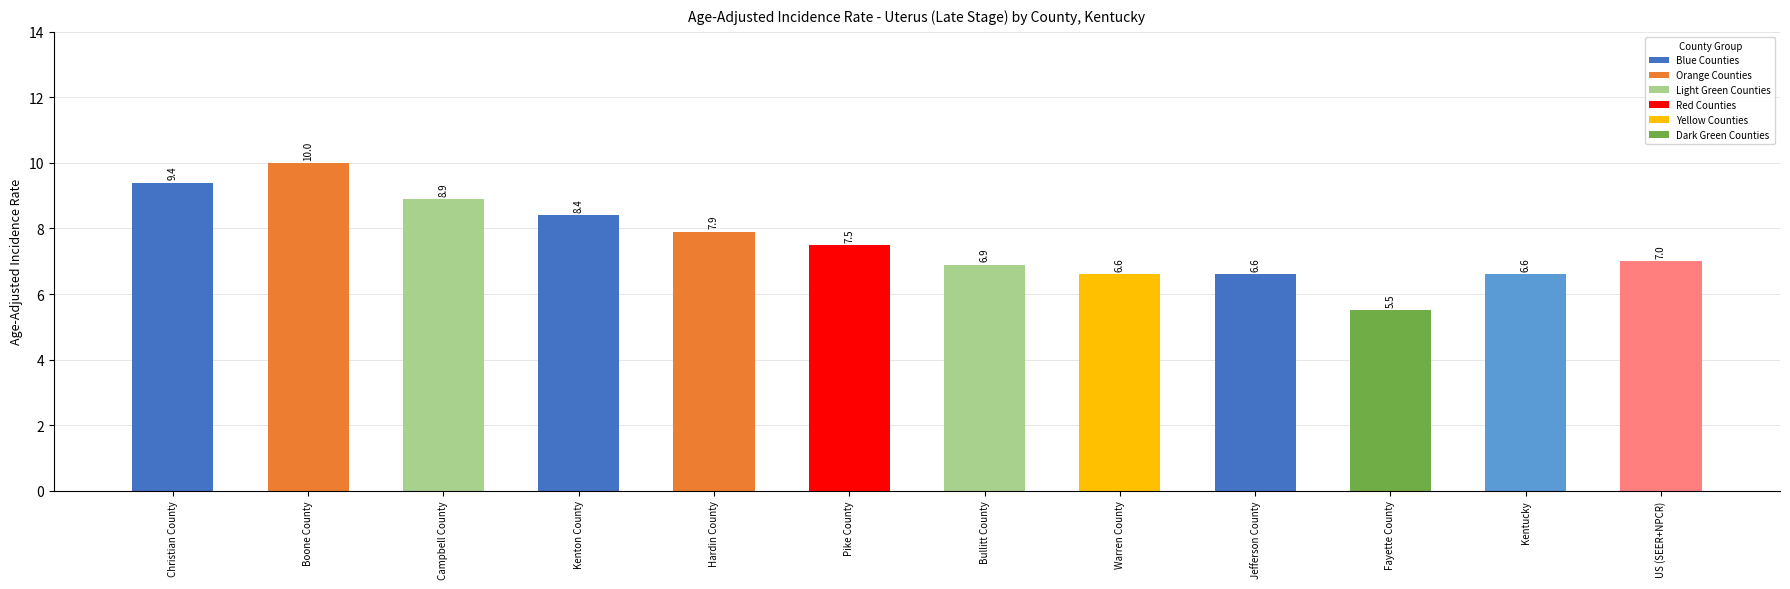

The value at Pike County is 1.8. True or false?

False